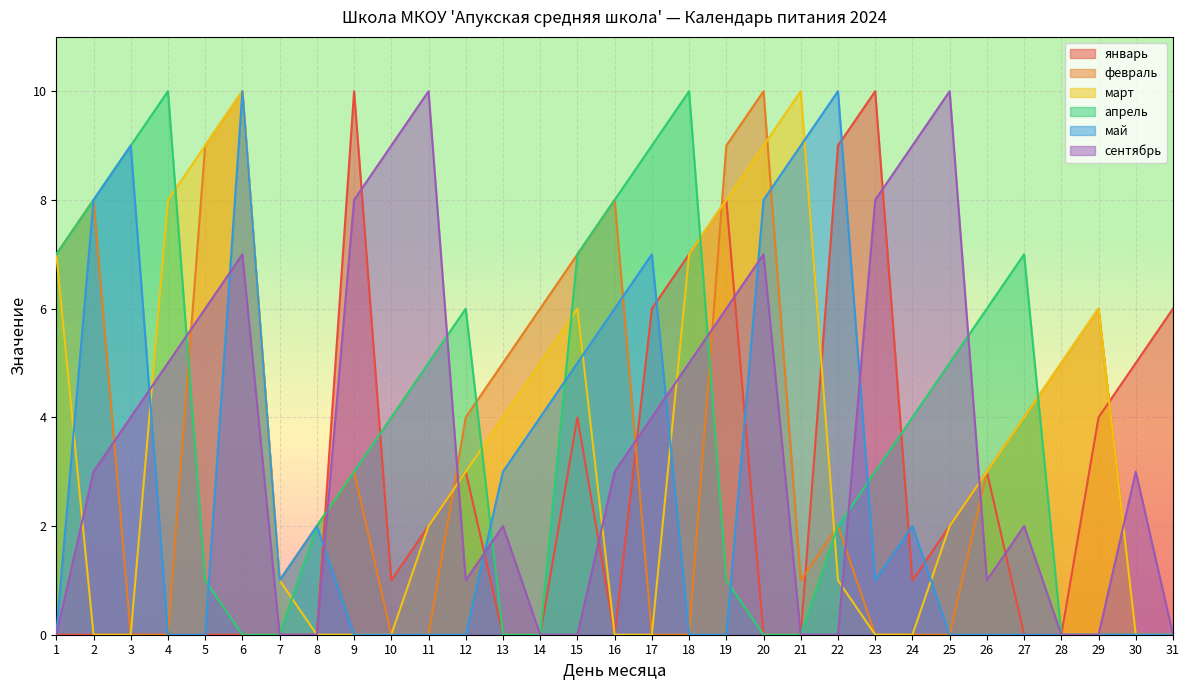

At how many categories does at least one series exceed 7?

18